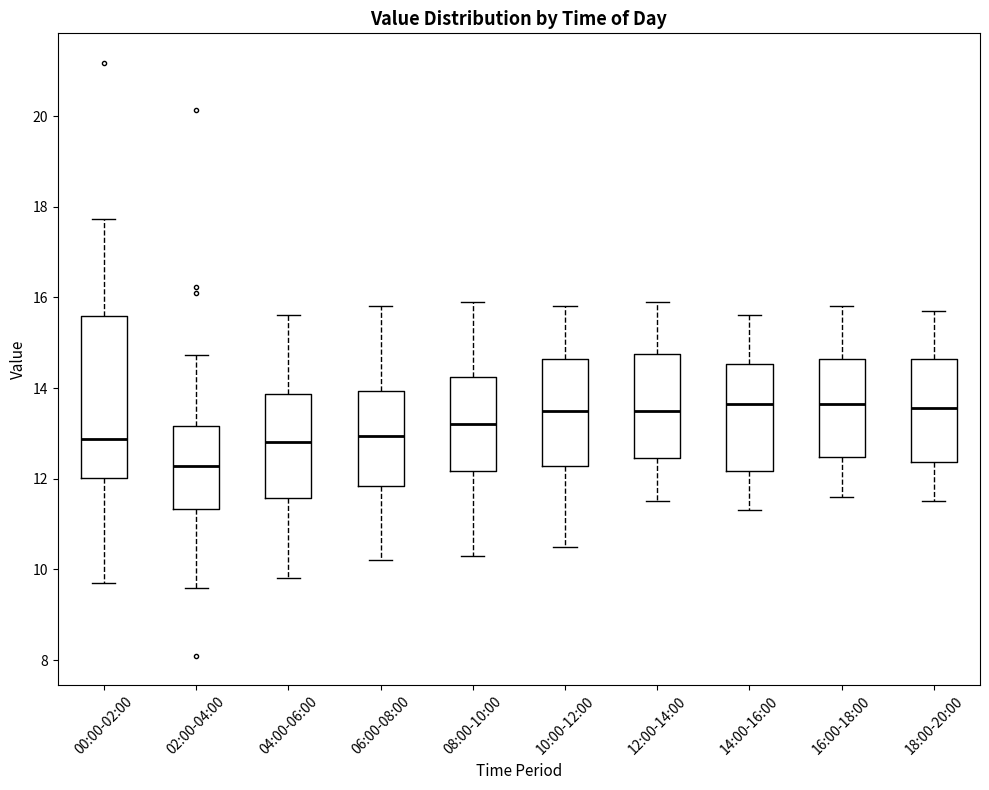

Which box is the tallest, from its lower edge to its upper edge?

00:00-02:00